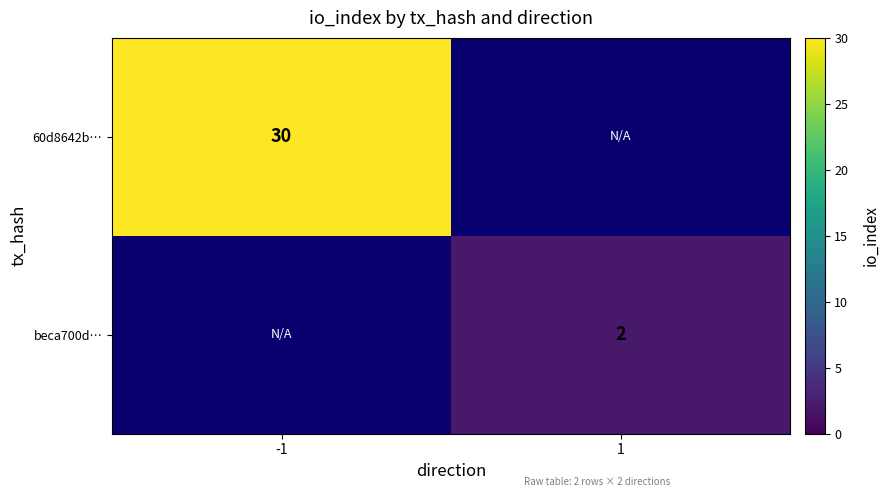

True or false: beca700d… has a value of 3 at 1.

False